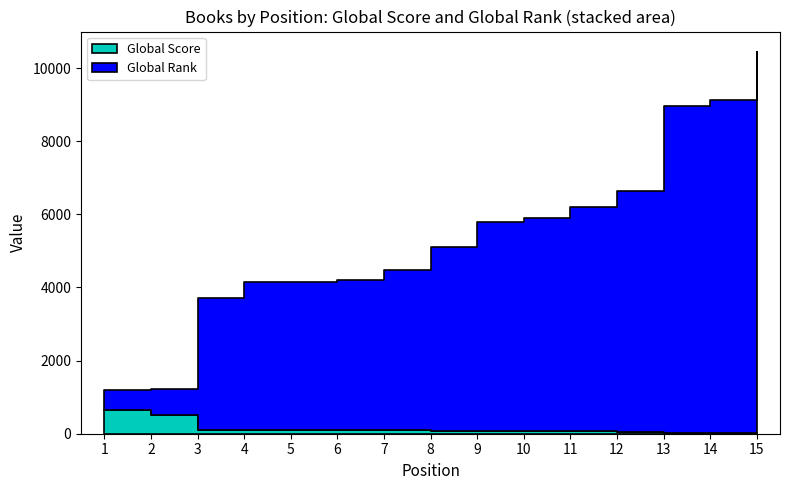

Which series has the widest spread of values?

Global Rank